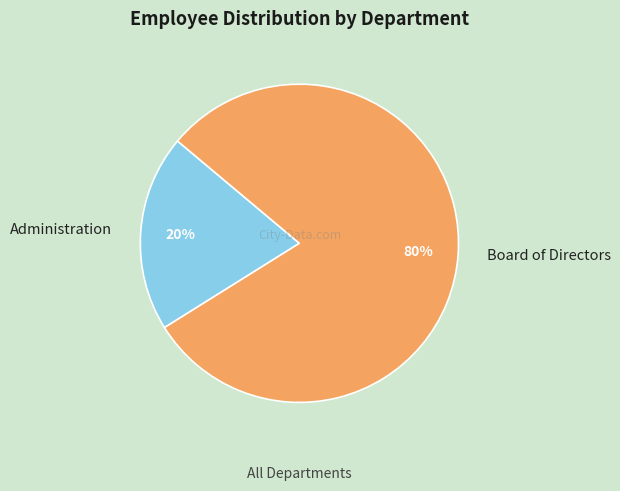

Approximately how many times larger is the value at Board of Directors compared to Administration?

4.0